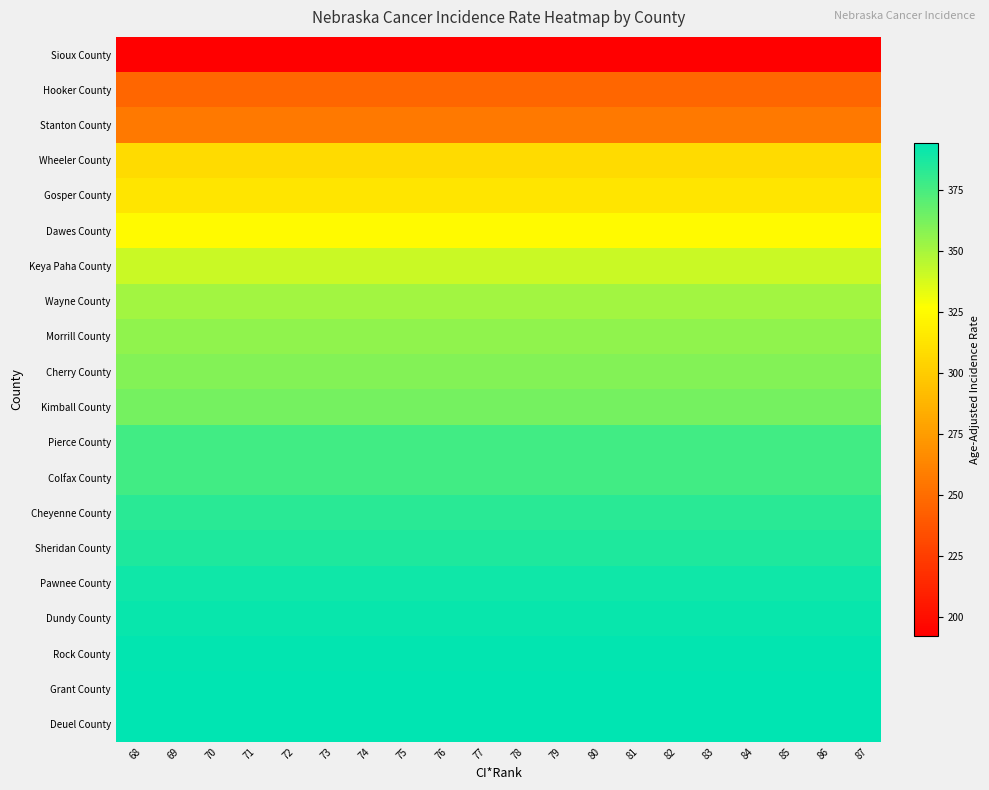

Reading right to left, list all the values displayed in this chart.

Sioux County: 87=192.0	86=192.0	85=192.0	84=192.0	83=192.0	82=192.0	81=192.0	80=192.0	79=192.0	78=192.0	77=192.0	76=192.0	75=192.0	74=192.0	73=192.0	72=192.0	71=192.0	70=192.0	69=192.0	68=192.0
Hooker County: 87=246.3	86=246.3	85=246.3	84=246.3	83=246.3	82=246.3	81=246.3	80=246.3	79=246.3	78=246.3	77=246.3	76=246.3	75=246.3	74=246.3	73=246.3	72=246.3	71=246.3	70=246.3	69=246.3	68=246.3
Stanton County: 87=256.5	86=256.5	85=256.5	84=256.5	83=256.5	82=256.5	81=256.5	80=256.5	79=256.5	78=256.5	77=256.5	76=256.5	75=256.5	74=256.5	73=256.5	72=256.5	71=256.5	70=256.5	69=256.5	68=256.5
Wheeler County: 87=308.0	86=308.0	85=308.0	84=308.0	83=308.0	82=308.0	81=308.0	80=308.0	79=308.0	78=308.0	77=308.0	76=308.0	75=308.0	74=308.0	73=308.0	72=308.0	71=308.0	70=308.0	69=308.0	68=308.0
Gosper County: 87=313.3	86=313.3	85=313.3	84=313.3	83=313.3	82=313.3	81=313.3	80=313.3	79=313.3	78=313.3	77=313.3	76=313.3	75=313.3	74=313.3	73=313.3	72=313.3	71=313.3	70=313.3	69=313.3	68=313.3
Dawes County: 87=324.4	86=324.4	85=324.4	84=324.4	83=324.4	82=324.4	81=324.4	80=324.4	79=324.4	78=324.4	77=324.4	76=324.4	75=324.4	74=324.4	73=324.4	72=324.4	71=324.4	70=324.4	69=324.4	68=324.4
Keya Paha County: 87=340.9	86=340.9	85=340.9	84=340.9	83=340.9	82=340.9	81=340.9	80=340.9	79=340.9	78=340.9	77=340.9	76=340.9	75=340.9	74=340.9	73=340.9	72=340.9	71=340.9	70=340.9	69=340.9	68=340.9
Wayne County: 87=351.4	86=351.4	85=351.4	84=351.4	83=351.4	82=351.4	81=351.4	80=351.4	79=351.4	78=351.4	77=351.4	76=351.4	75=351.4	74=351.4	73=351.4	72=351.4	71=351.4	70=351.4	69=351.4	68=351.4
Morrill County: 87=356.3	86=356.3	85=356.3	84=356.3	83=356.3	82=356.3	81=356.3	80=356.3	79=356.3	78=356.3	77=356.3	76=356.3	75=356.3	74=356.3	73=356.3	72=356.3	71=356.3	70=356.3	69=356.3	68=356.3
Cherry County: 87=359.5	86=359.5	85=359.5	84=359.5	83=359.5	82=359.5	81=359.5	80=359.5	79=359.5	78=359.5	77=359.5	76=359.5	75=359.5	74=359.5	73=359.5	72=359.5	71=359.5	70=359.5	69=359.5	68=359.5
Kimball County: 87=363.2	86=363.2	85=363.2	84=363.2	83=363.2	82=363.2	81=363.2	80=363.2	79=363.2	78=363.2	77=363.2	76=363.2	75=363.2	74=363.2	73=363.2	72=363.2	71=363.2	70=363.2	69=363.2	68=363.2
Pierce County: 87=376.6	86=376.6	85=376.6	84=376.6	83=376.6	82=376.6	81=376.6	80=376.6	79=376.6	78=376.6	77=376.6	76=376.6	75=376.6	74=376.6	73=376.6	72=376.6	71=376.6	70=376.6	69=376.6	68=376.6
Colfax County: 87=377.0	86=377.0	85=377.0	84=377.0	83=377.0	82=377.0	81=377.0	80=377.0	79=377.0	78=377.0	77=377.0	76=377.0	75=377.0	74=377.0	73=377.0	72=377.0	71=377.0	70=377.0	69=377.0	68=377.0
Cheyenne County: 87=382.7	86=382.7	85=382.7	84=382.7	83=382.7	82=382.7	81=382.7	80=382.7	79=382.7	78=382.7	77=382.7	76=382.7	75=382.7	74=382.7	73=382.7	72=382.7	71=382.7	70=382.7	69=382.7	68=382.7
Sheridan County: 87=386.3	86=386.3	85=386.3	84=386.3	83=386.3	82=386.3	81=386.3	80=386.3	79=386.3	78=386.3	77=386.3	76=386.3	75=386.3	74=386.3	73=386.3	72=386.3	71=386.3	70=386.3	69=386.3	68=386.3
Pawnee County: 87=389.8	86=389.8	85=389.8	84=389.8	83=389.8	82=389.8	81=389.8	80=389.8	79=389.8	78=389.8	77=389.8	76=389.8	75=389.8	74=389.8	73=389.8	72=389.8	71=389.8	70=389.8	69=389.8	68=389.8
Dundy County: 87=391.5	86=391.5	85=391.5	84=391.5	83=391.5	82=391.5	81=391.5	80=391.5	79=391.5	78=391.5	77=391.5	76=391.5	75=391.5	74=391.5	73=391.5	72=391.5	71=391.5	70=391.5	69=391.5	68=391.5
Rock County: 87=393.2	86=393.2	85=393.2	84=393.2	83=393.2	82=393.2	81=393.2	80=393.2	79=393.2	78=393.2	77=393.2	76=393.2	75=393.2	74=393.2	73=393.2	72=393.2	71=393.2	70=393.2	69=393.2	68=393.2
Grant County: 87=393.8	86=393.8	85=393.8	84=393.8	83=393.8	82=393.8	81=393.8	80=393.8	79=393.8	78=393.8	77=393.8	76=393.8	75=393.8	74=393.8	73=393.8	72=393.8	71=393.8	70=393.8	69=393.8	68=393.8
Deuel County: 87=394.5	86=394.5	85=394.5	84=394.5	83=394.5	82=394.5	81=394.5	80=394.5	79=394.5	78=394.5	77=394.5	76=394.5	75=394.5	74=394.5	73=394.5	72=394.5	71=394.5	70=394.5	69=394.5	68=394.5